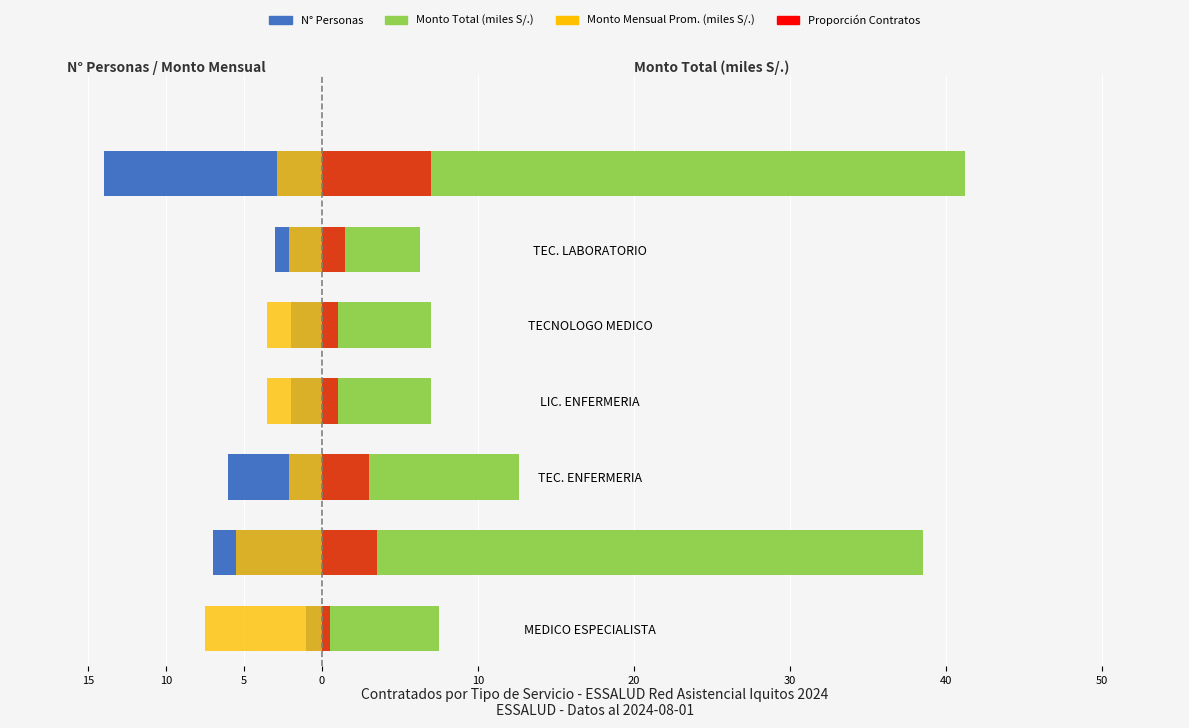

What are all the series names shown in the legend?

N° Personas, Monto Total (miles S/.), Monto Mensual Prom. (miles S/.), Proporción Contratos